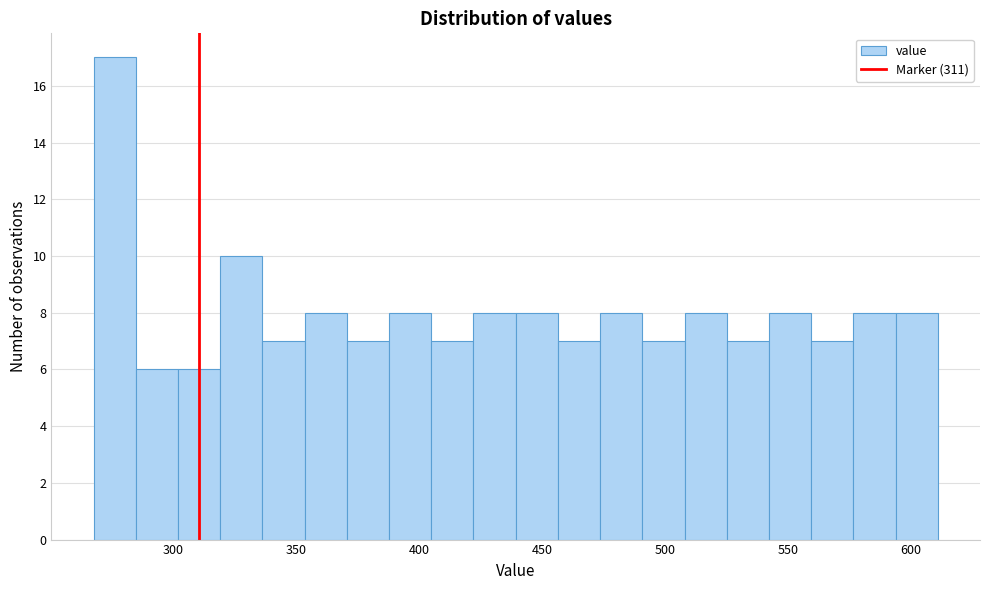

Read against the x-axis, roughly where is the centre of the tallest bar?

275